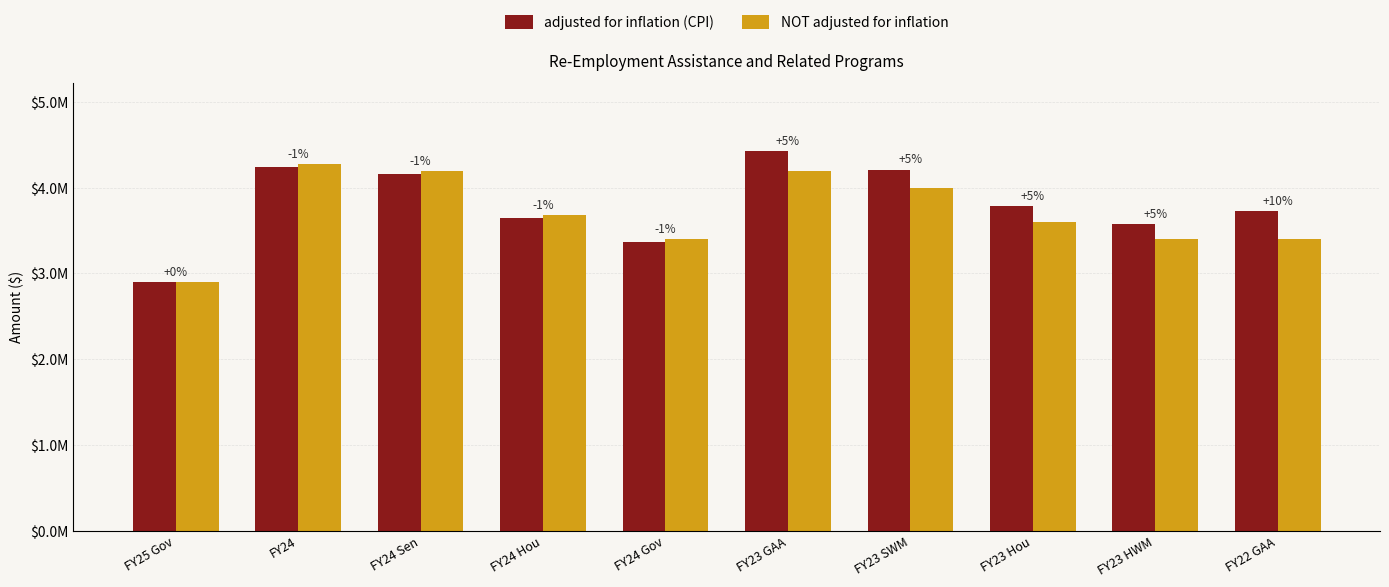

Are the bars horizontal?

No